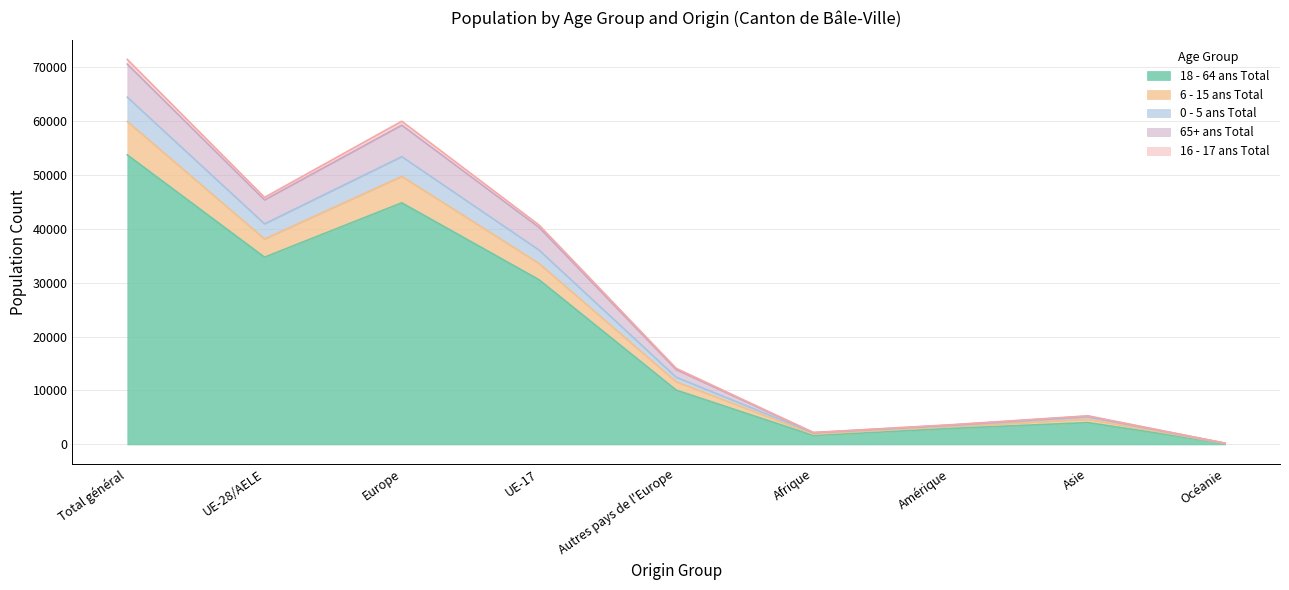

What is the label of the 7th point from the left?

Amérique